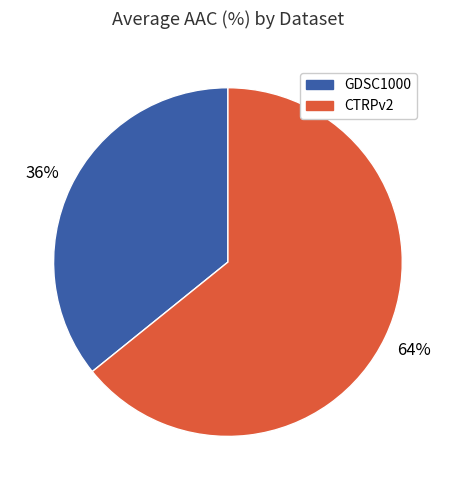

Is the sum of CTRPv2 and GDSC1000 greater than half?

Yes